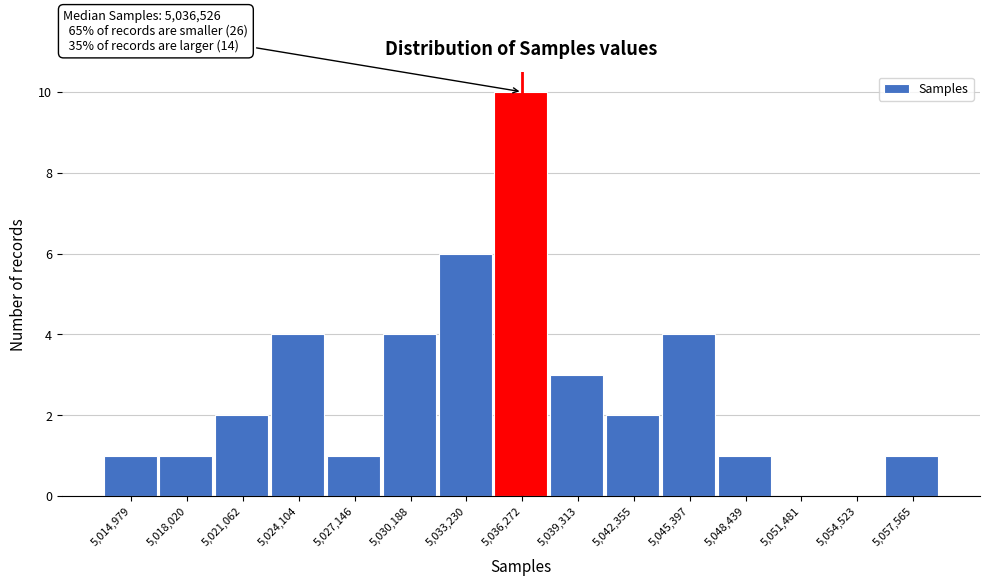

Reading left to right, what are all the values shown in this chart?

5,014,979=1	5,018,020=1	5,021,062=2	5,024,104=4	5,027,146=1	5,030,188=4	5,033,230=6	5,036,272=10	5,039,313=3	5,042,355=2	5,045,397=4	5,048,439=1	5,051,481=0	5,054,523=0	5,057,565=1